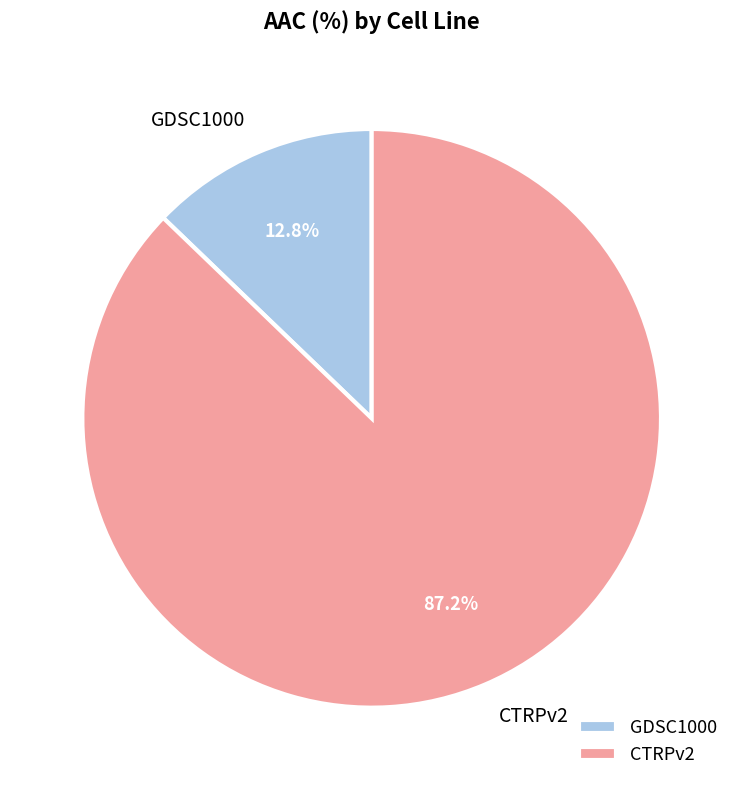

To the nearest percent, what percentage of the pie is CTRPv2?

87%